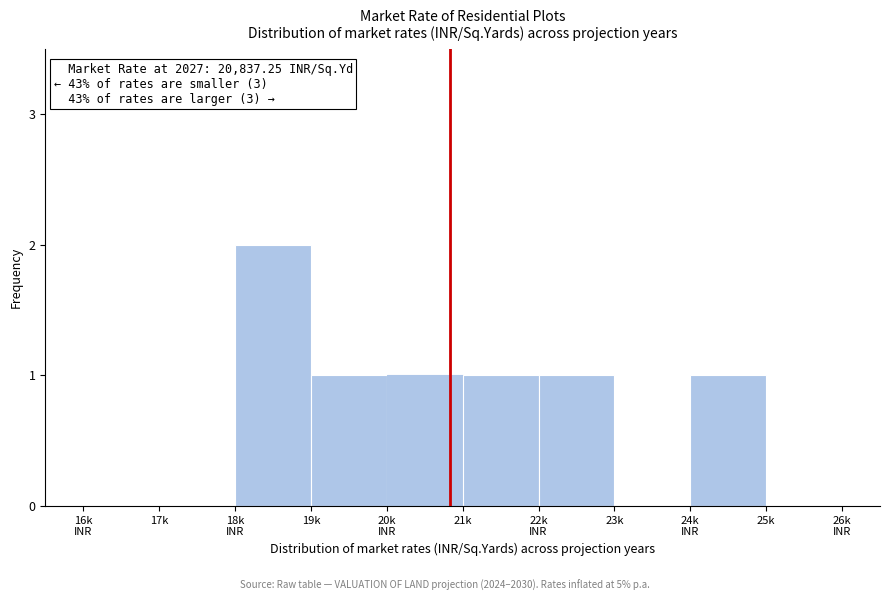

Is it true that the value at 23k is 1?

False